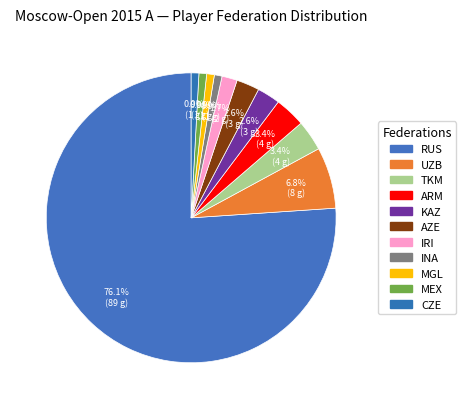

How many segments does this pie chart have?

11